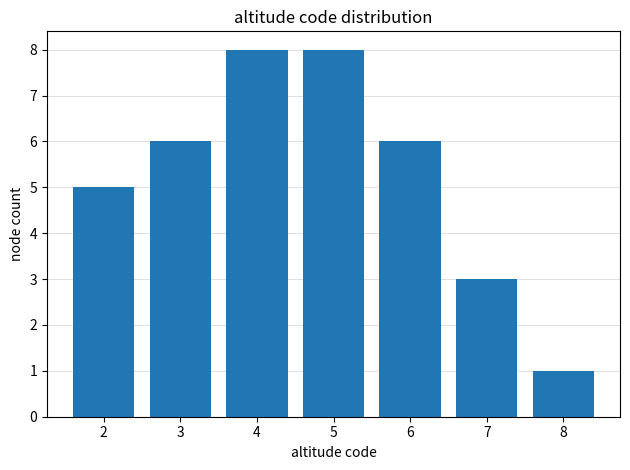

Reading right to left, list all the values displayed in this chart.

1	3	6	8	8	6	5